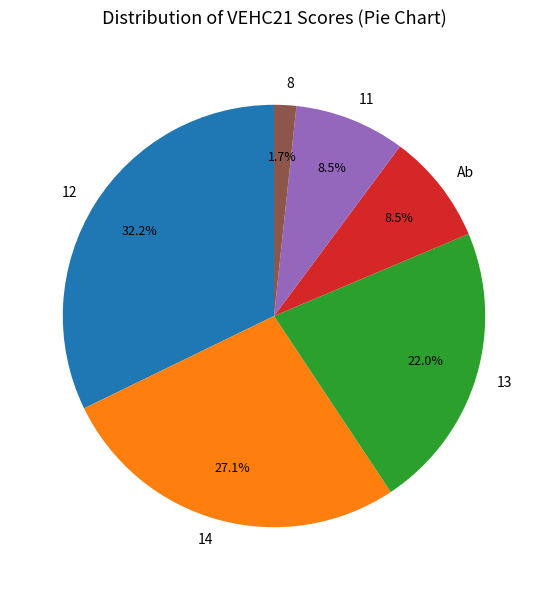

Which slice is the largest?

12